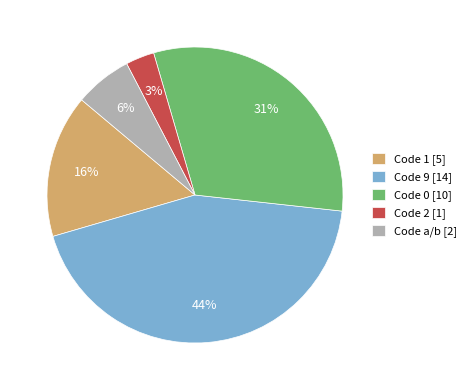

Count the number of slices in the pie.

5